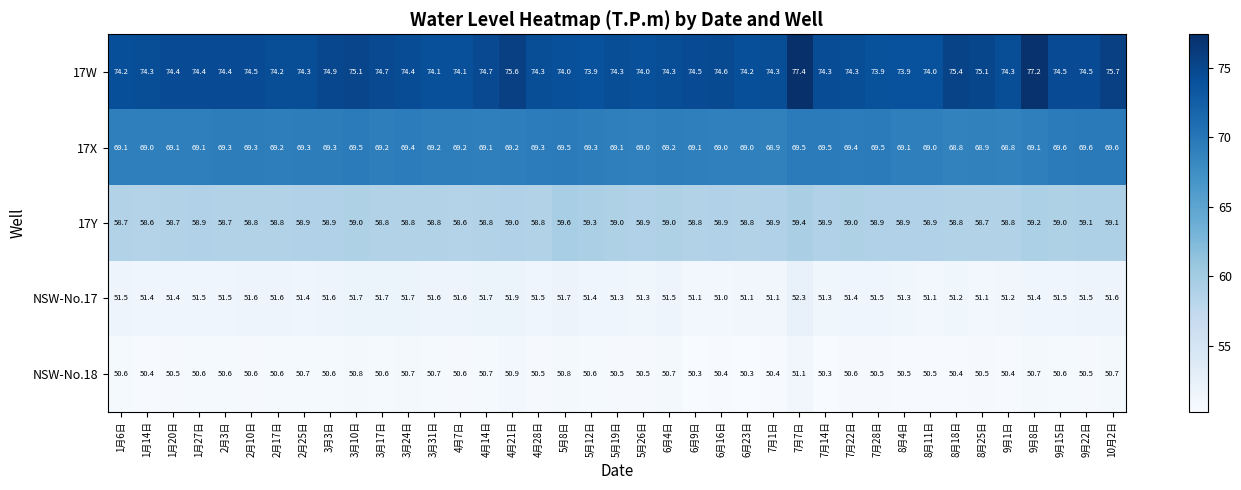

At how many categories does at least one series exceed 51?

39